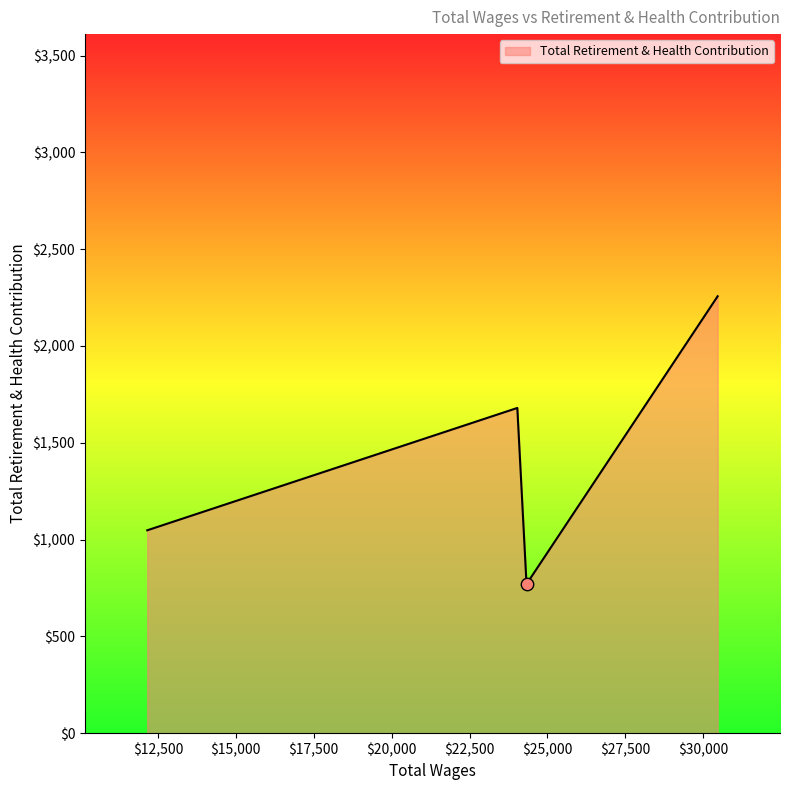

How many interior local peaks (higher than both neighbors) does the data have?

1